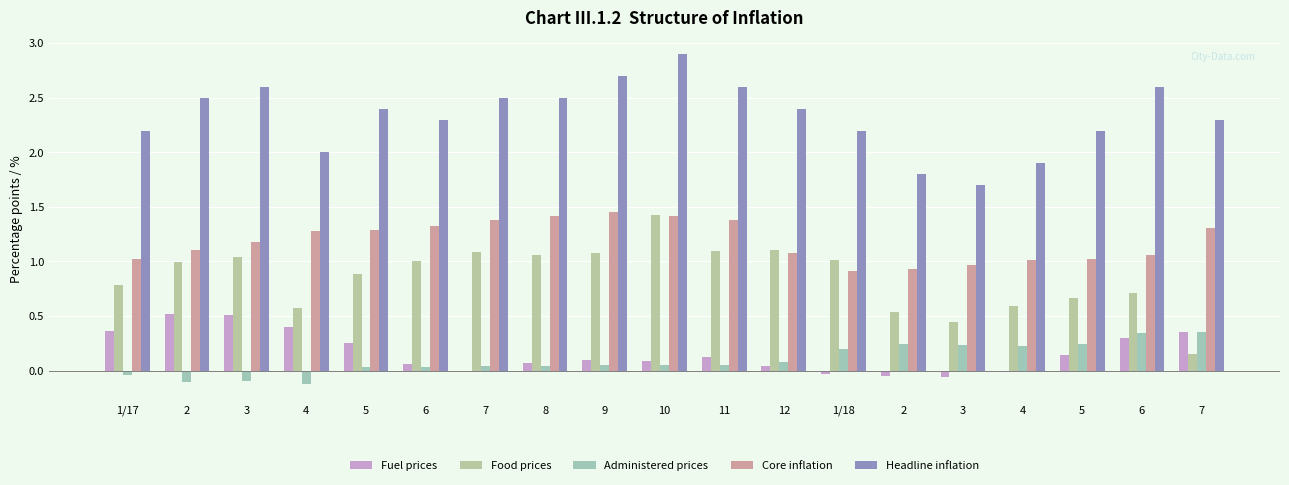

What is the label of the 15th bar from the left?

3